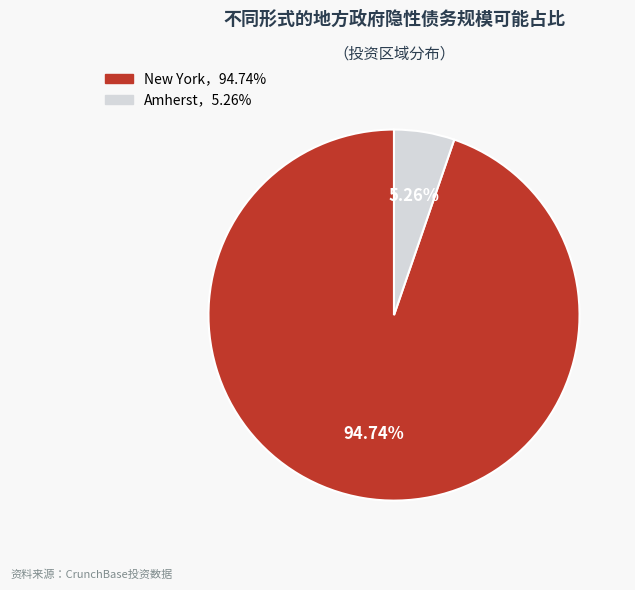

Does any single category account for the majority?

Yes